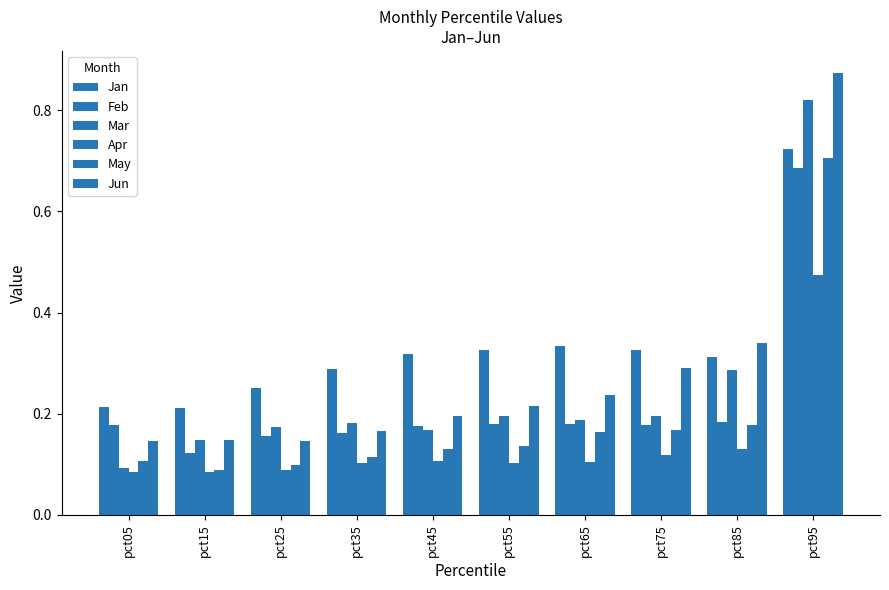

What is the value of the Feb bar at the 3rd from the left?

0.2